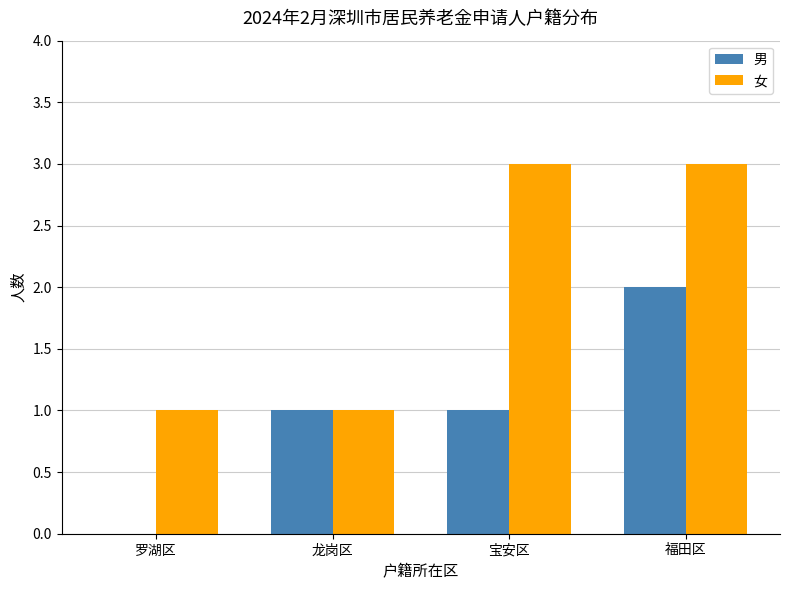

What is the sum of the 女 values at 罗湖区 and 福田区?

4